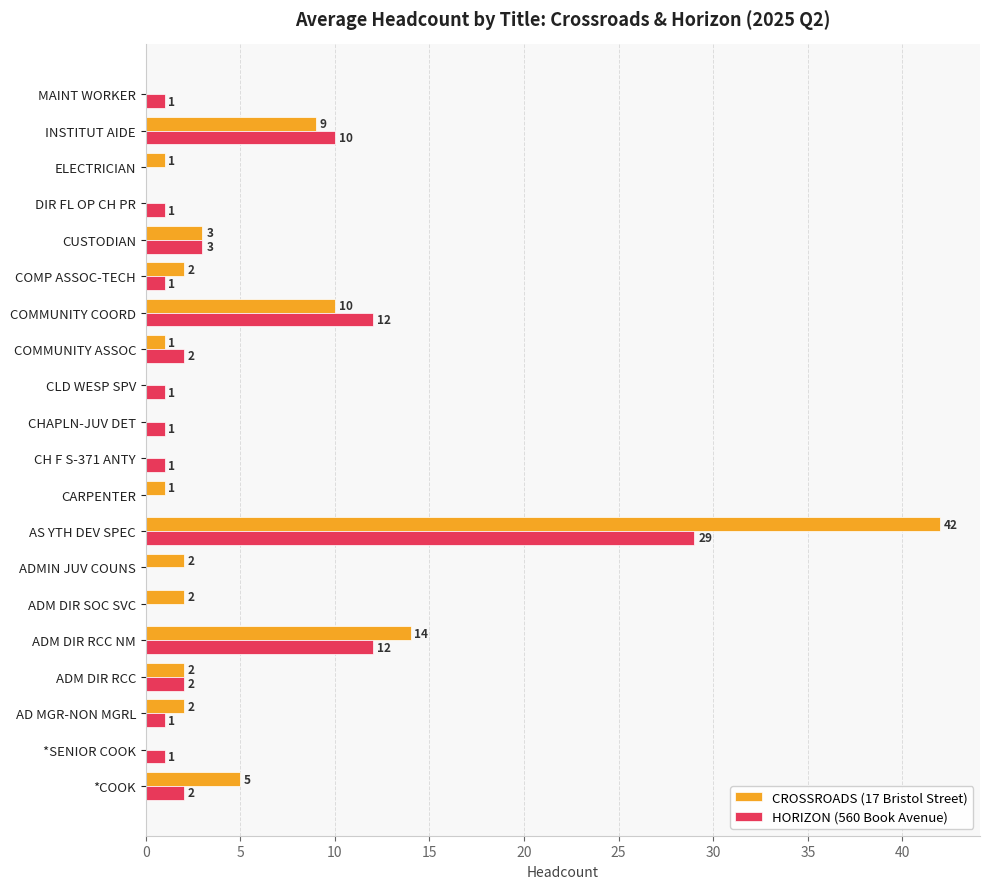

Which category has the highest value in the CROSSROADS (17 Bristol Street) series?

AS YTH DEV SPEC